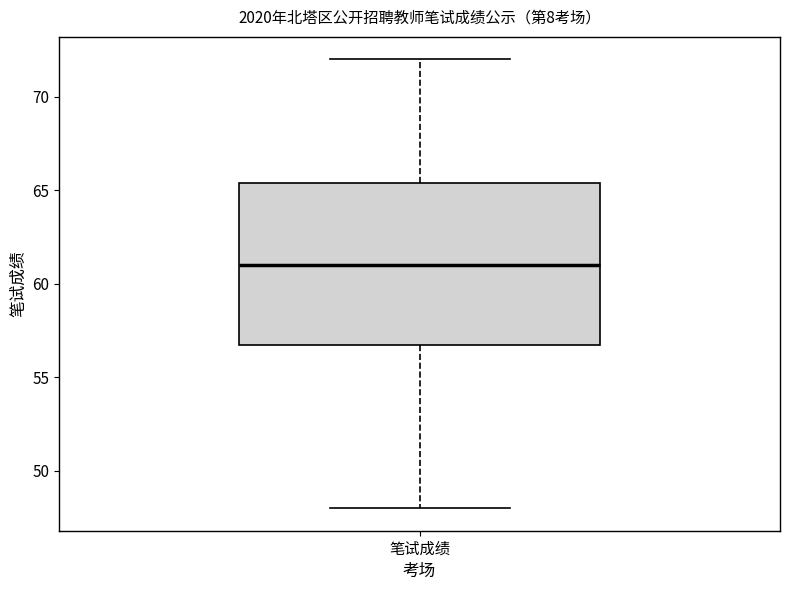

Read this box plot against the y-axis: the position of the median line, the range covered by the box, and the ends of both whiskers. The values are not printed on the chart, so give them approximately, as read against the axis.

median 61.0, box 57.0 to 65.5, whiskers 48.0 to 72.0